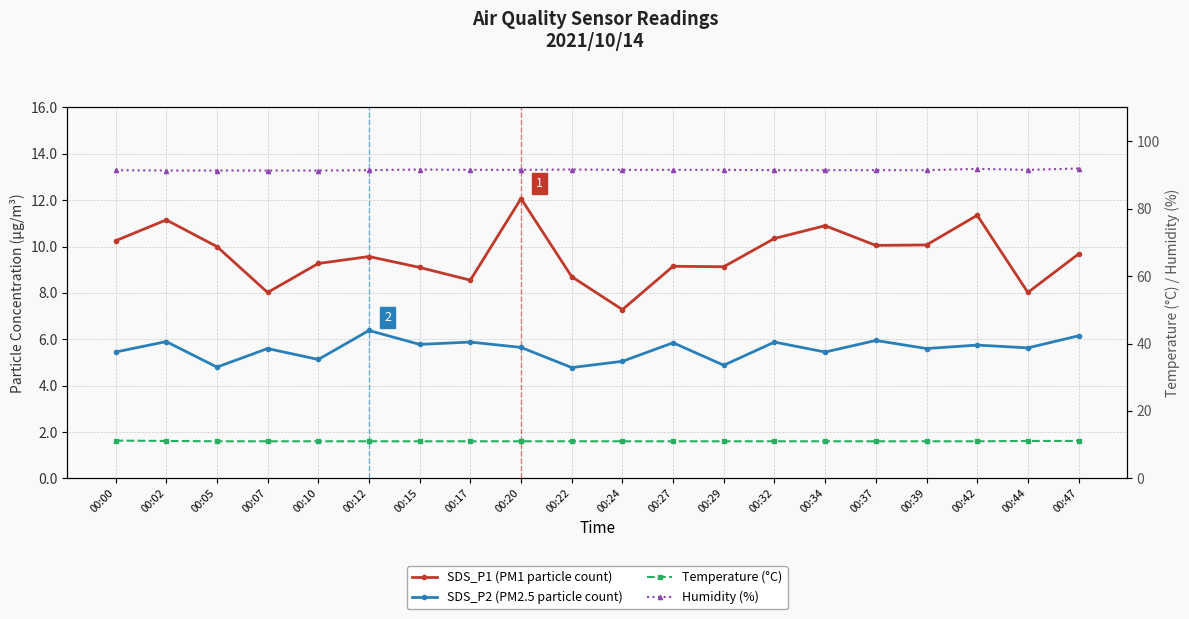

Reading right to left, transcribe all the data shown in this chart.

SDS_P1 (PM1 particle count): 9.7	8.0	11.3	10.1	10.1	10.9	10.3	9.1	9.2	7.3	8.7	12.1	8.6	9.1	9.6	9.3	8.0	10.0	11.2	10.2
SDS_P2 (PM2.5 particle count): 6.2	5.6	5.8	5.6	6.0	5.5	5.9	4.9	5.8	5.0	4.8	5.7	5.9	5.8	6.4	5.1	5.6	4.8	5.9	5.5
Temperature (°C): 11.1	11.1	11.0	11.0	11.0	11.0	11.0	11.0	11.0	11.0	11.0	11.0	11.0	11.0	11.0	11.0	11.0	11.0	11.1	11.2
Humidity (%): 91.9	91.5	91.8	91.4	91.4	91.4	91.4	91.5	91.5	91.5	91.6	91.5	91.5	91.6	91.4	91.3	91.3	91.3	91.3	91.4